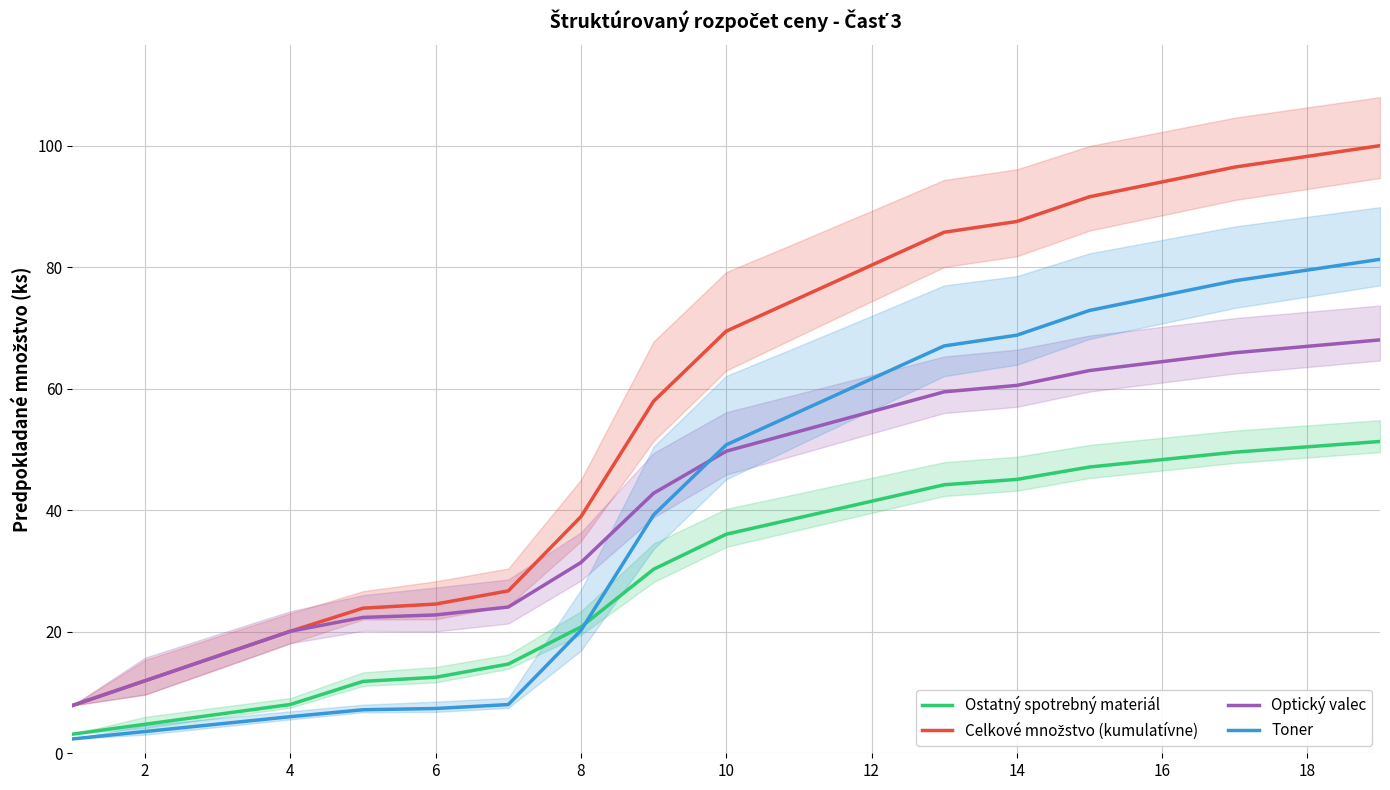

What are all the series names shown in the legend?

Ostatný spotrebný materiál, Celkové množstvo (kumulatívne), Optický valec, Toner